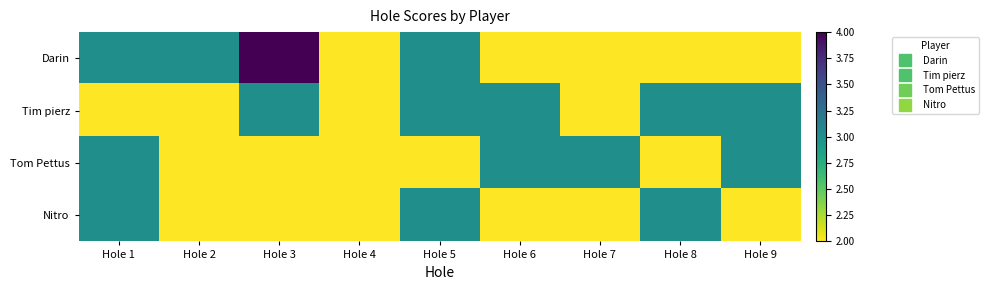

What is the maximum value shown in the chart?

4